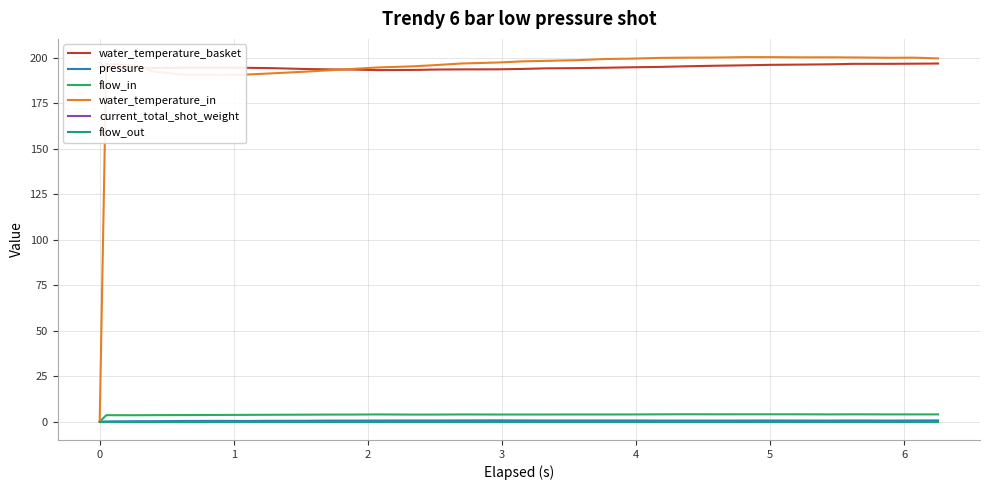

What is the highest value of the flow_in series?

4.1